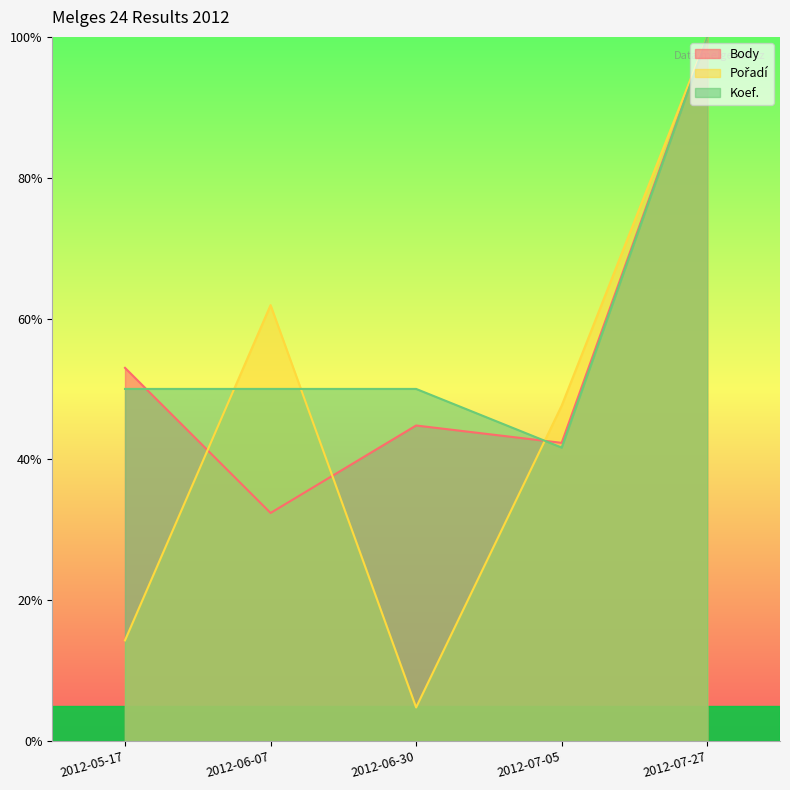

List the series in order of their overall mean, highest first.

Koef., Body, Pořadí